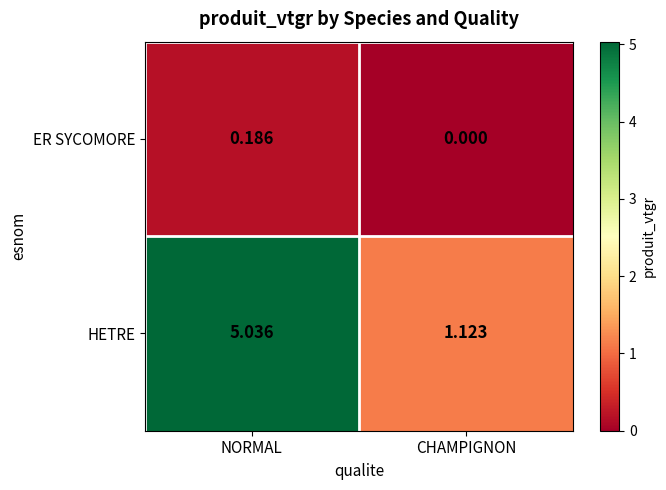

Which series has the largest range (max minus min)?

HETRE